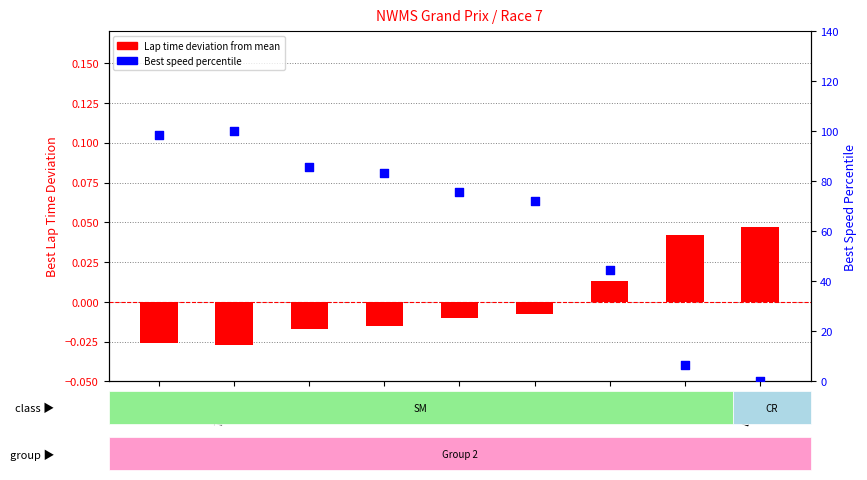

Is the value of Lap time deviation at #139
Daniel greater than the value of Speed percentile at #139
Daniel?

Yes